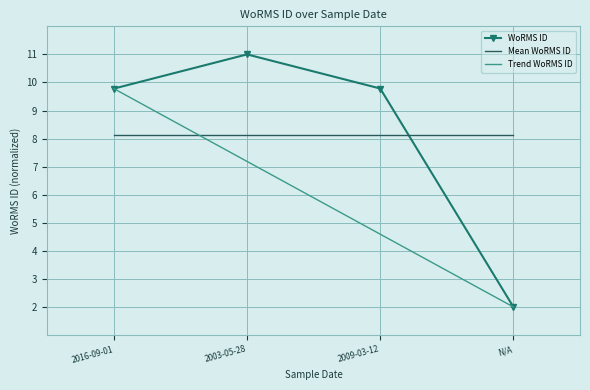

How many values in the Trend WoRMS ID series exceed 7?

2